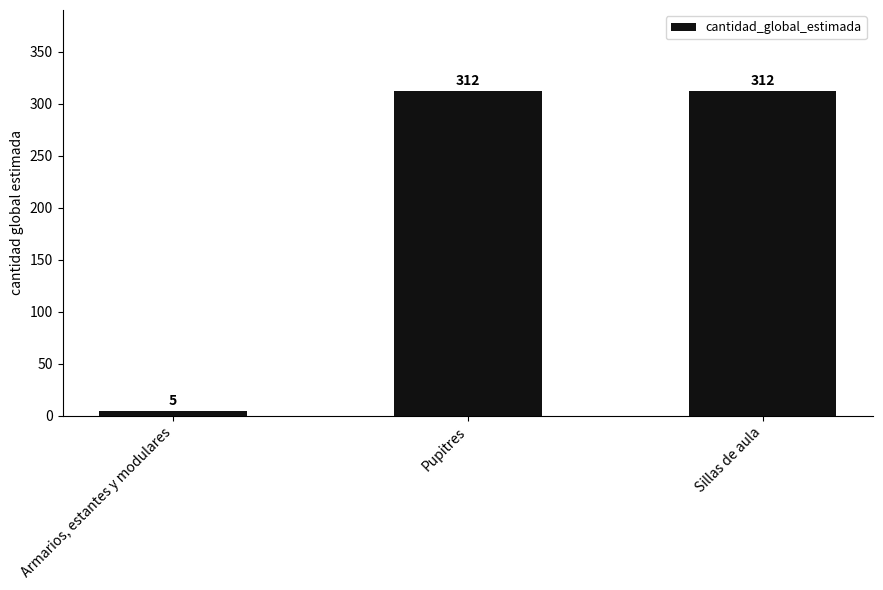

What is the sum of all values?

629